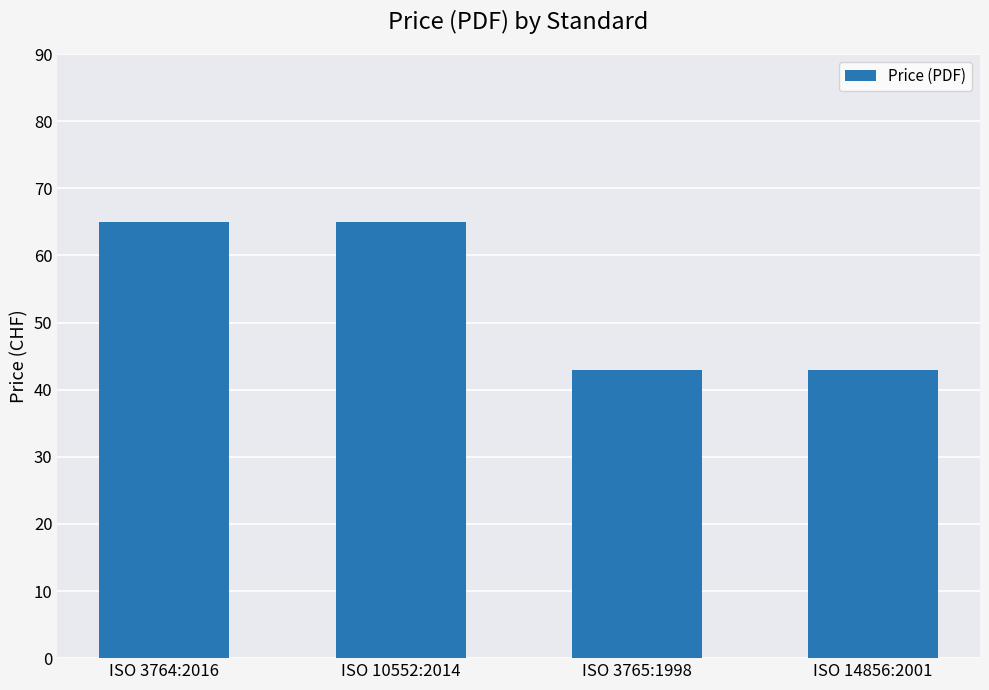

What is the change in value from ISO 3764:2016 to ISO 3765:1998?

-22